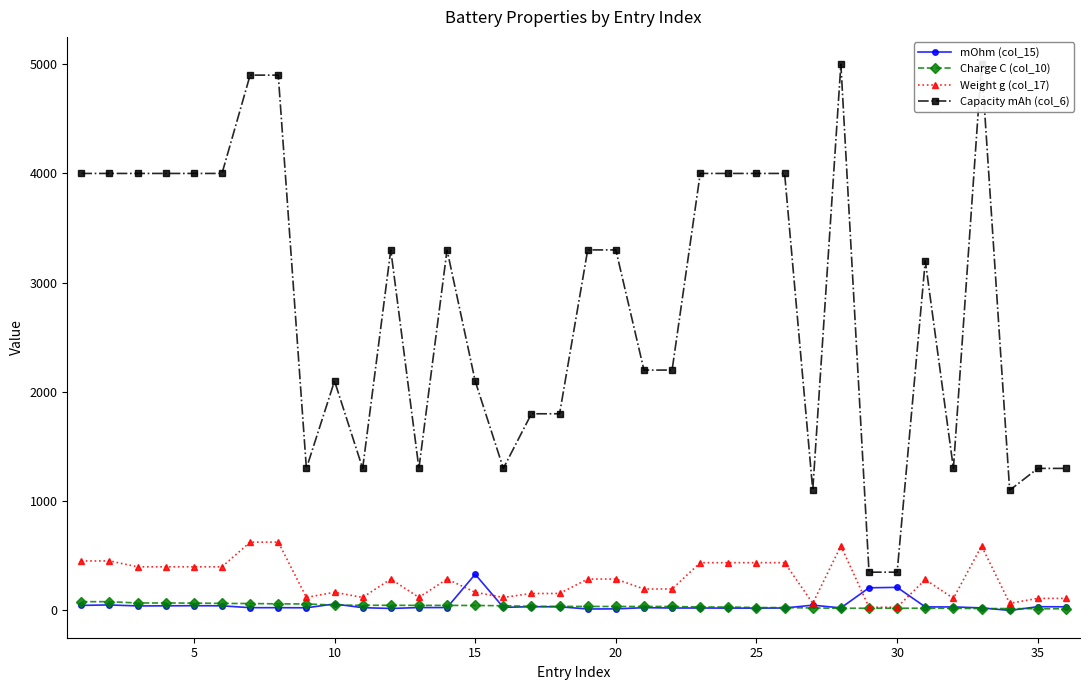

How many data points in Weight g (col_17) are above 287?

14